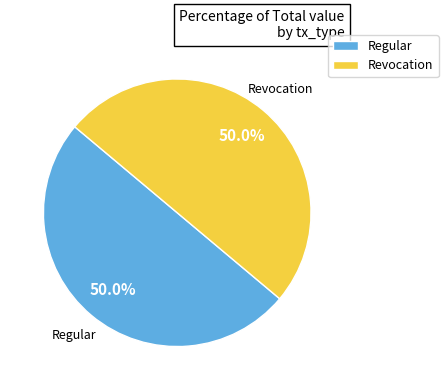

True or false: Revocation accounts for 14% of the total.

False